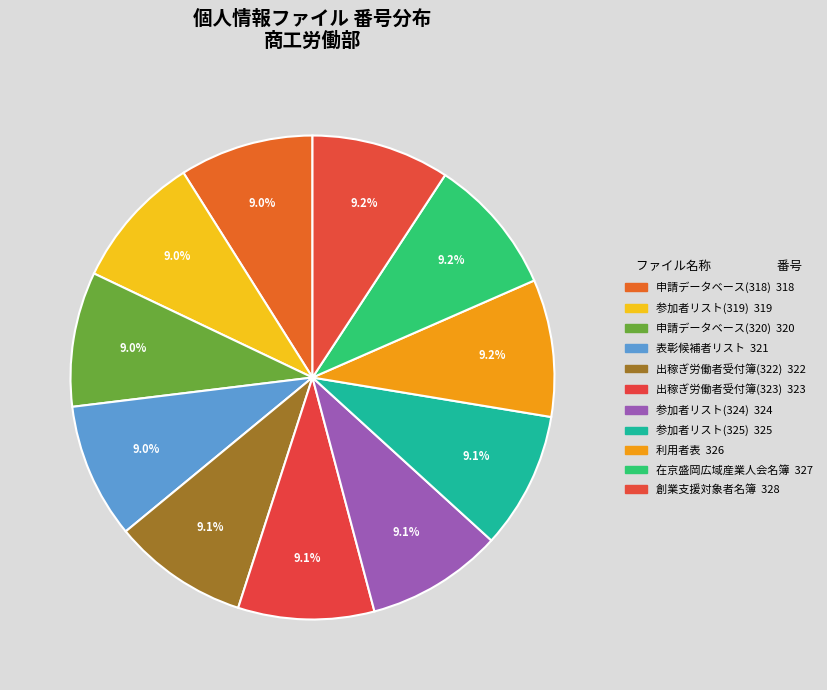

Which has a higher value, 参加者リスト(325) or 申請データベース(318)?

参加者リスト(325)